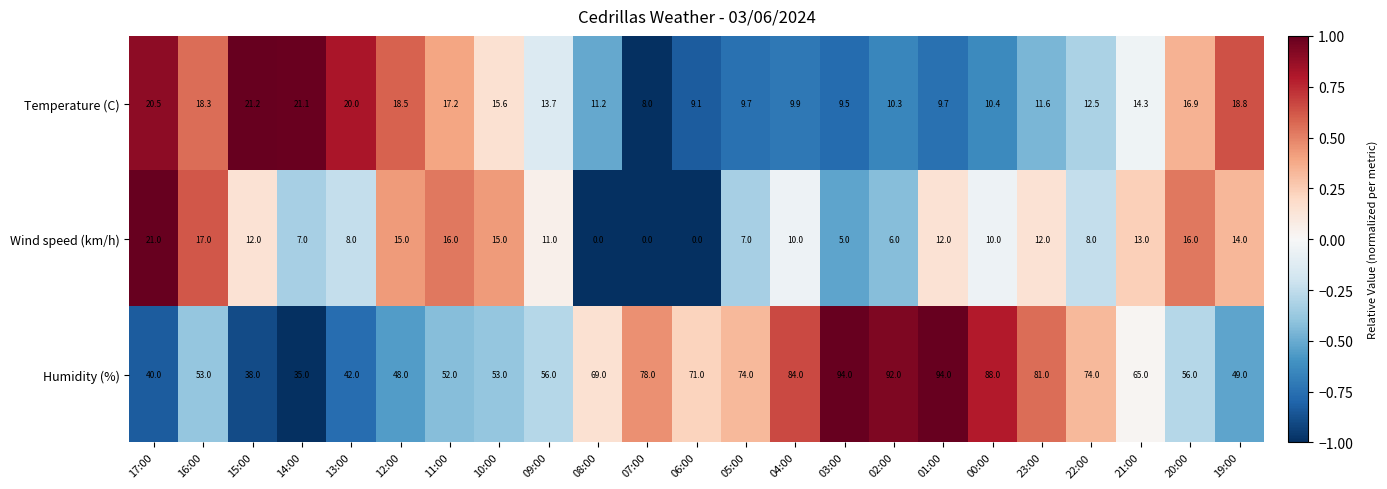

Rank the series at 04:00 from lowest to highest value.

Temperature (C), Wind speed (km/h), Humidity (%)